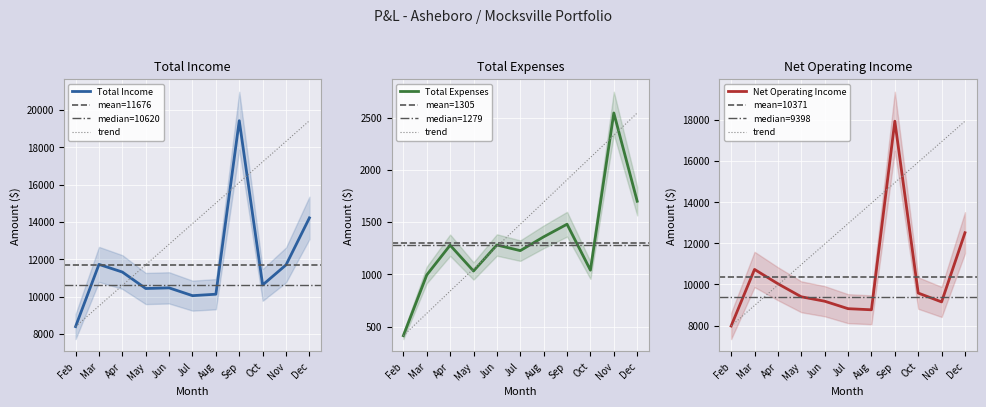

What is the lowest value of the Net Operating Income series?

7978